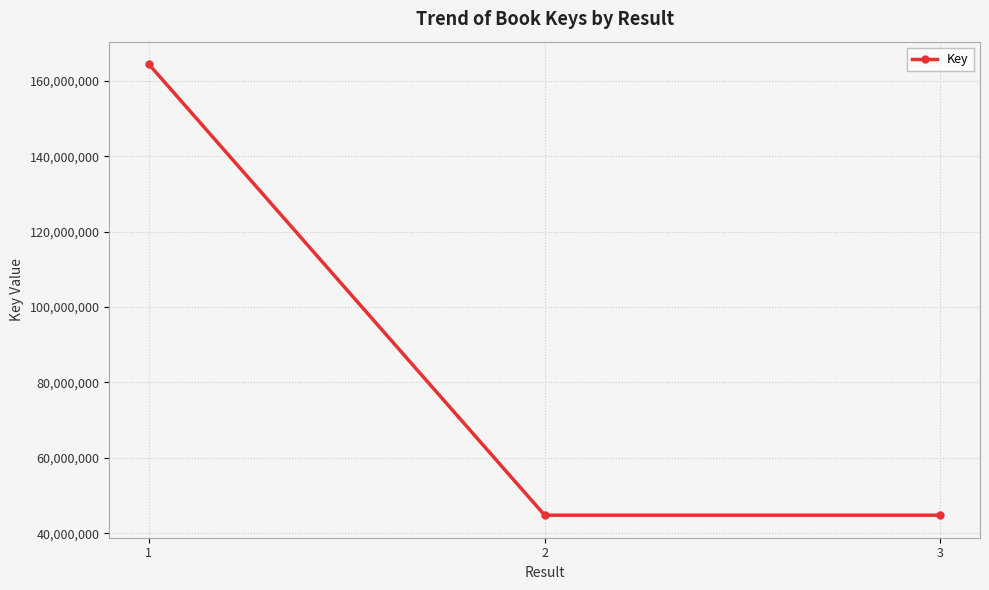

What is the value of the 3rd point from the left?

44778672